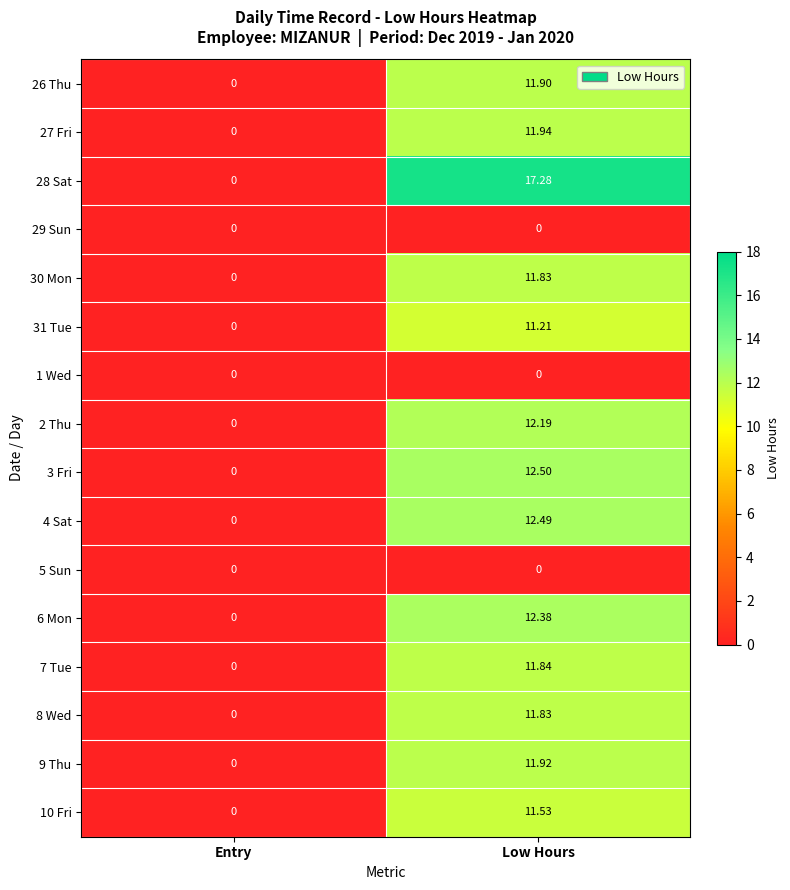

At which category is the sum across all series the highest?

Low Hours